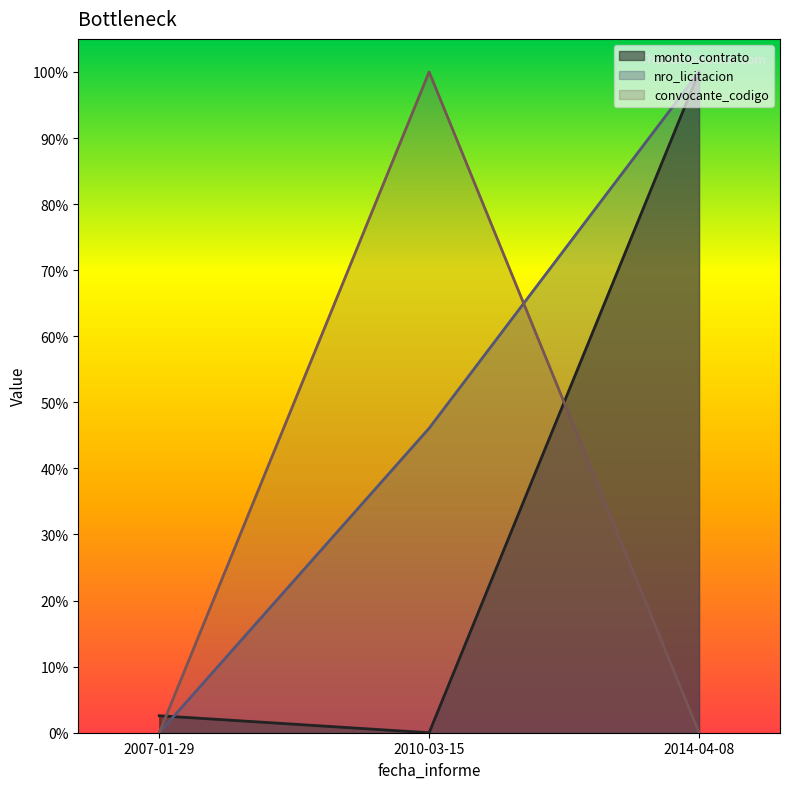

The convocante_codigo series shows 0.0 at 2007-01-29. True or false?

True